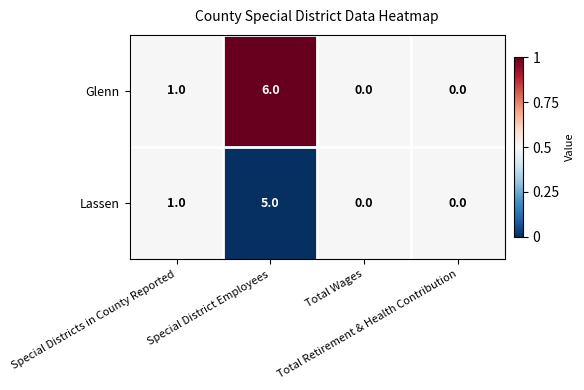

Between Special District Employees and Total Retirement & Health Contribution, which series saw the biggest shift?

Glenn